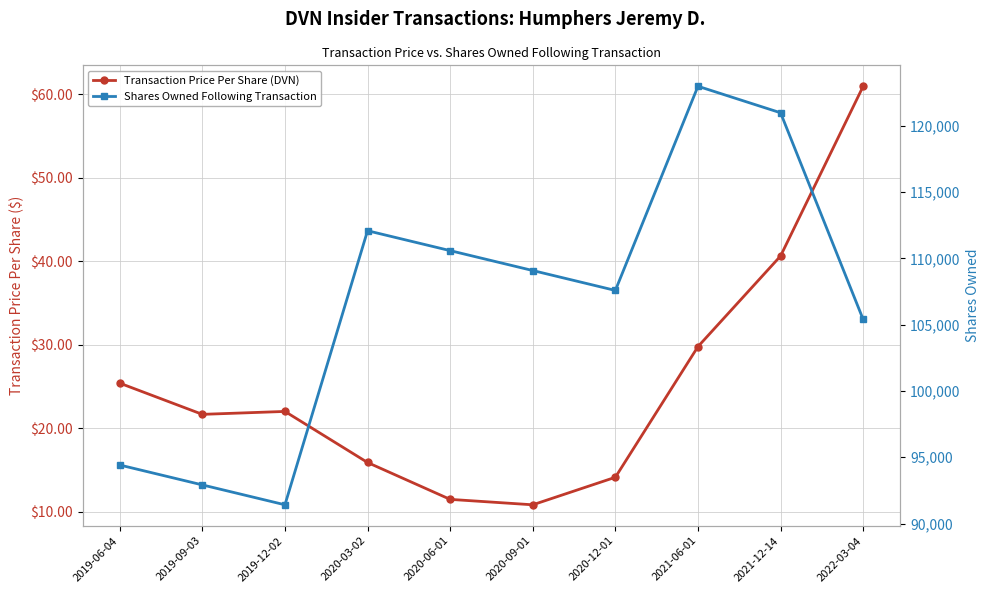

How many lines are shown in the chart?

2